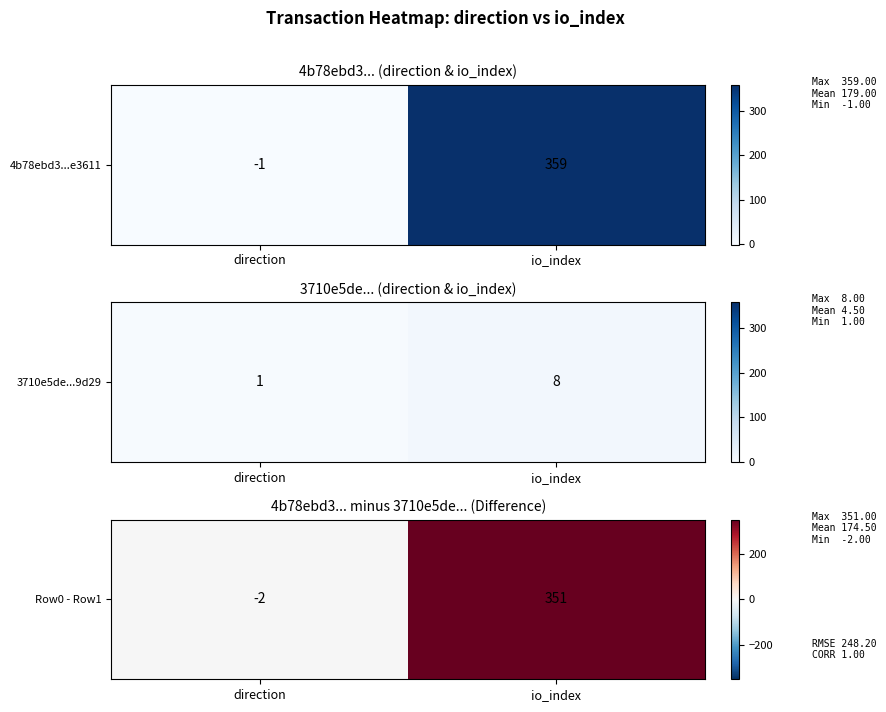

Which label corresponds to the largest value in the chart?

io_index